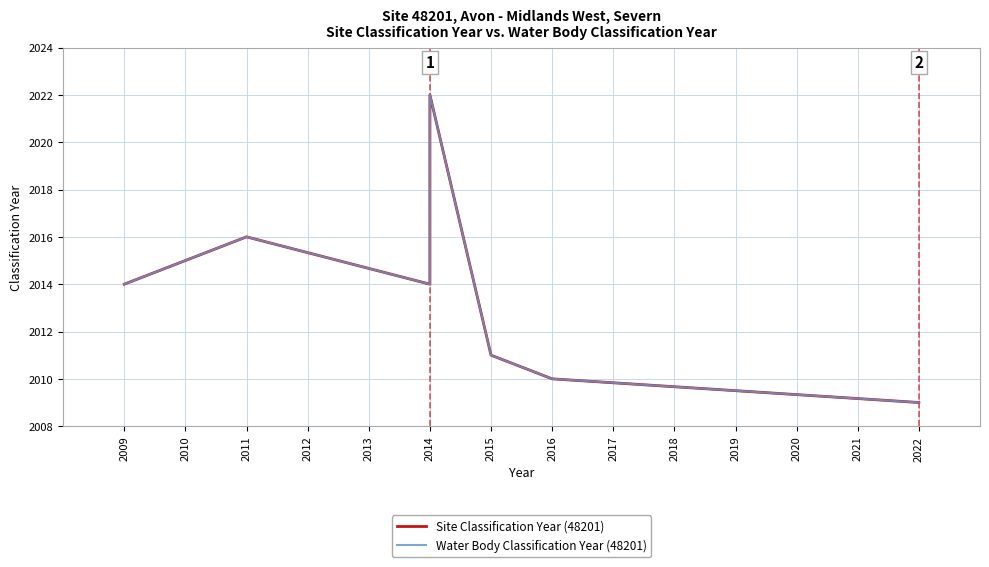

The value of Water Body Classification Year (48201) at 2011 is 2723. True or false?

False